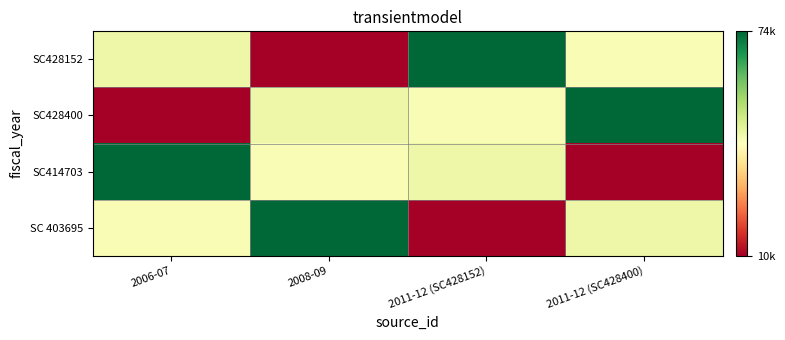

Reading right to left, what are all the values shown in this chart?

SC428152: 2011-12 (SC428400)=42780.0	2011-12 (SC428152)=73732.0	2008-09=9627.8	2006-07=44656.0
SC428400: 2011-12 (SC428400)=73732.0	2011-12 (SC428152)=42780.0	2008-09=44656.0	2006-07=9627.8
SC414703: 2011-12 (SC428400)=9627.8	2011-12 (SC428152)=44656.0	2008-09=42780.0	2006-07=73732.0
SC 403695: 2011-12 (SC428400)=44656.0	2011-12 (SC428152)=9627.8	2008-09=73732.0	2006-07=42780.0